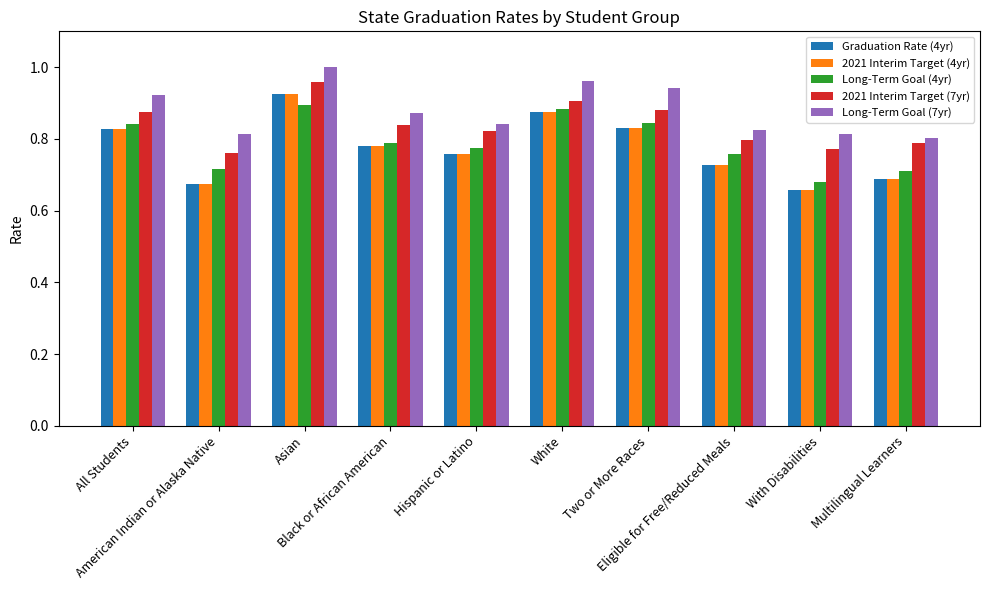

The Graduation Rate (4yr) series shows 0.5 at White. True or false?

False